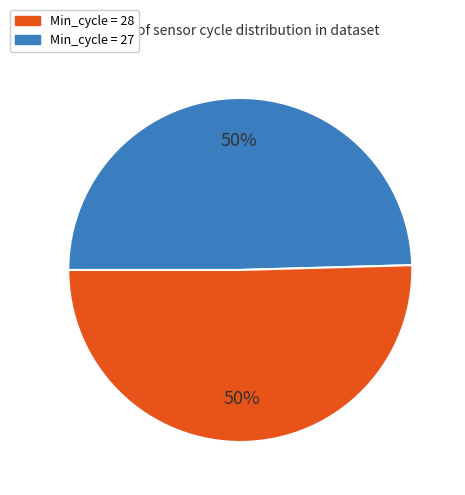

To the nearest percent, what is the average slice percentage?

50%